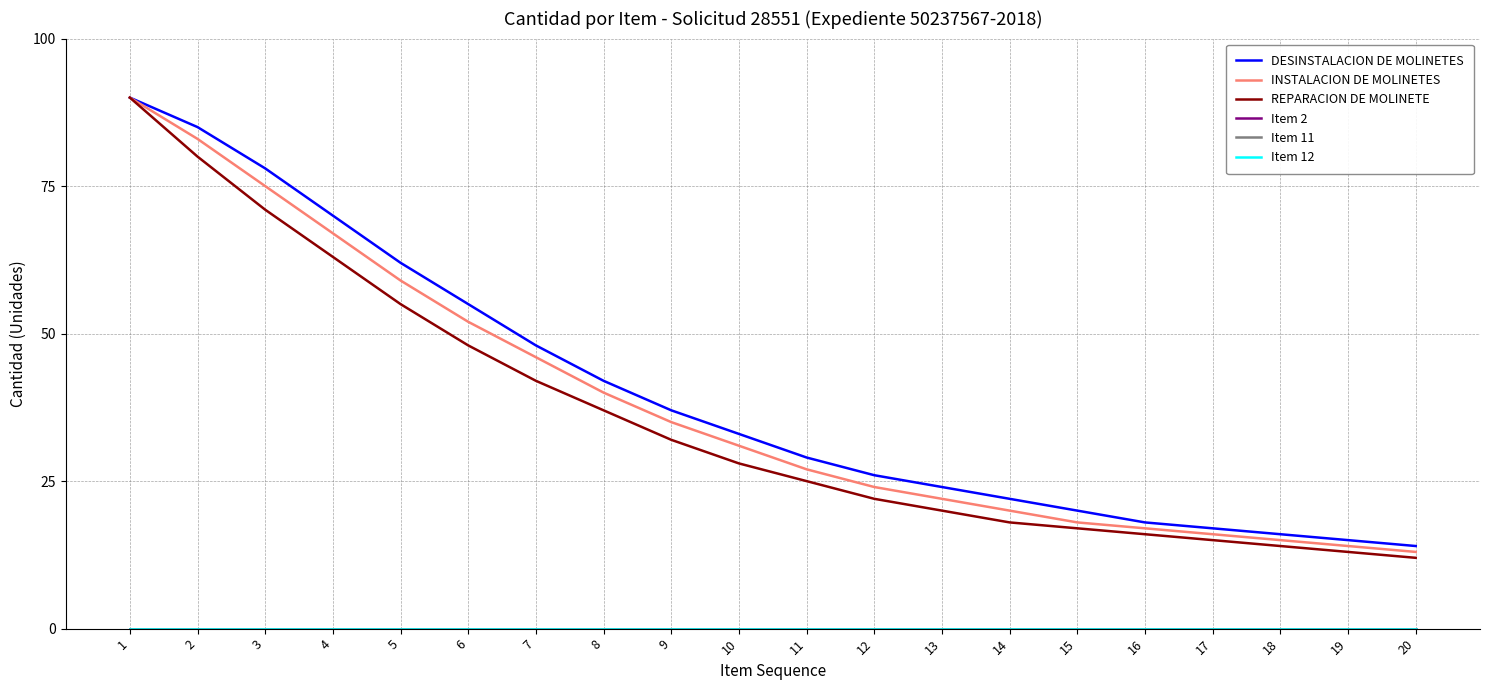

The INSTALACION DE MOLINETES series shows 75 at 3. True or false?

True